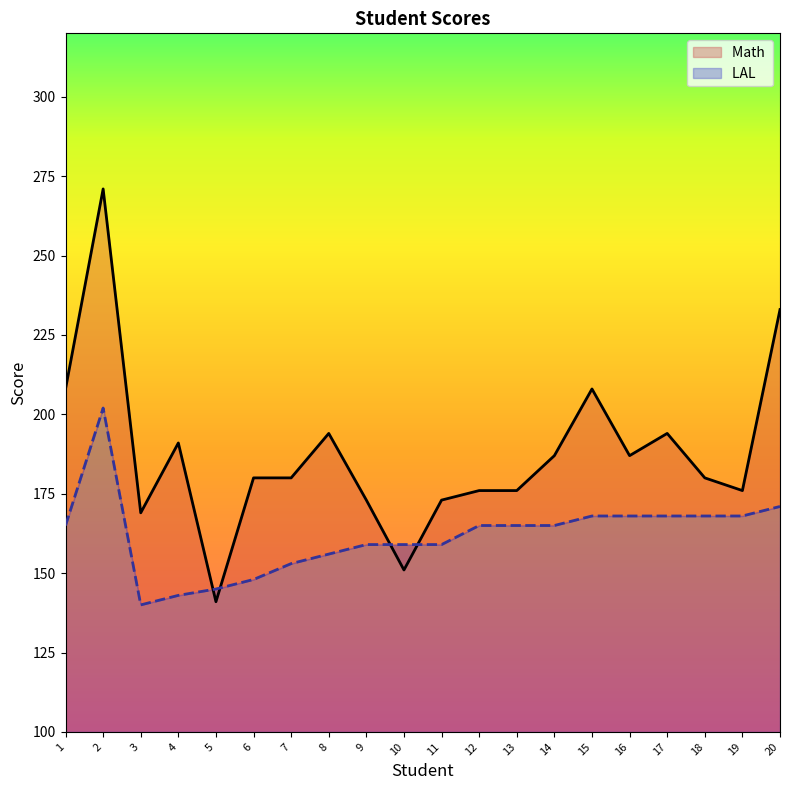

What is the difference between the LAL   values at 10 and 20?

12